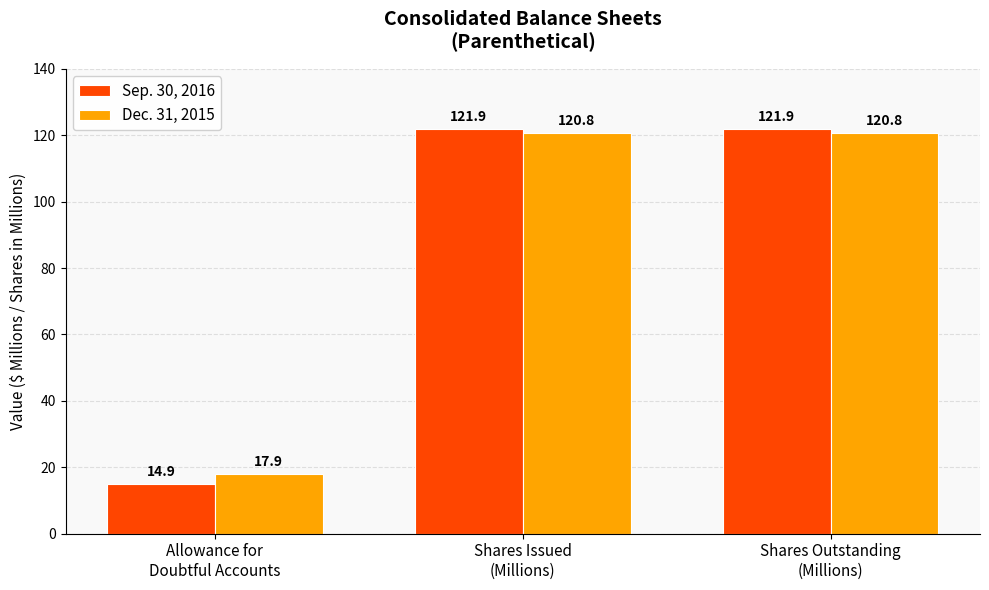

At Shares Outstanding
(Millions), list the series in order from largest to smallest.

Sep. 30, 2016, Dec. 31, 2015